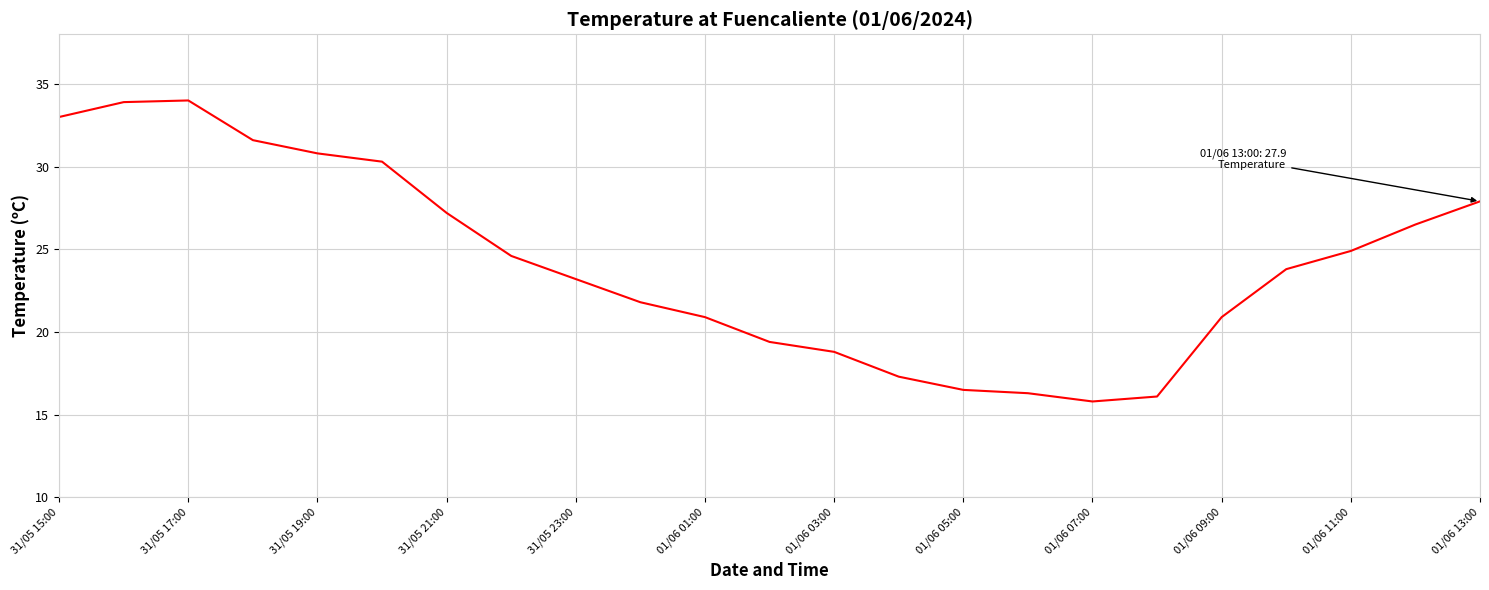

What is the difference between the maximum and minimum values?

18.2